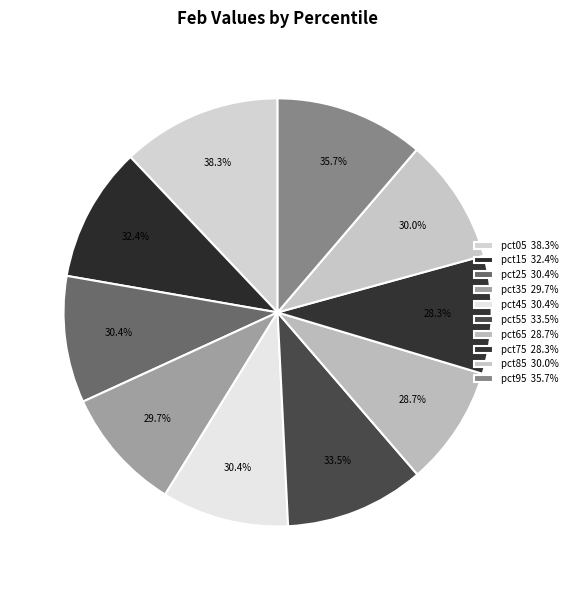

Which slice is the largest?

pct05